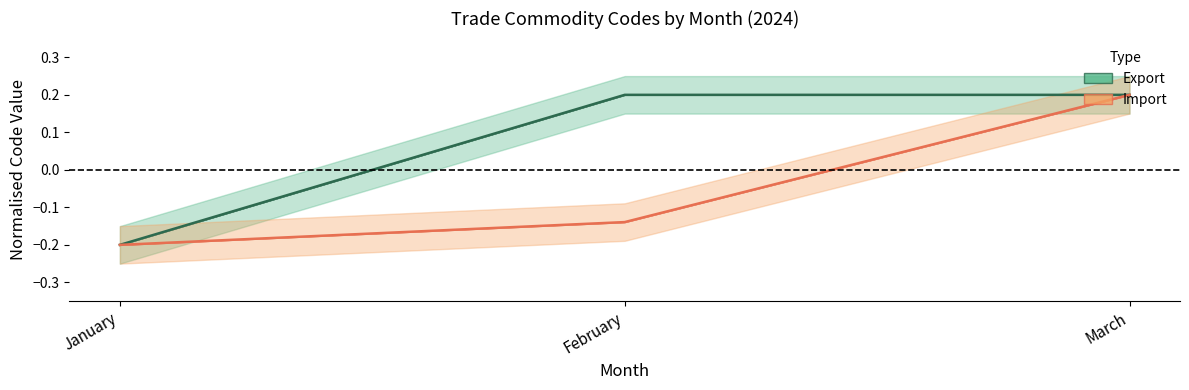

Read the Import_Hs6Code value at January.

-0.2